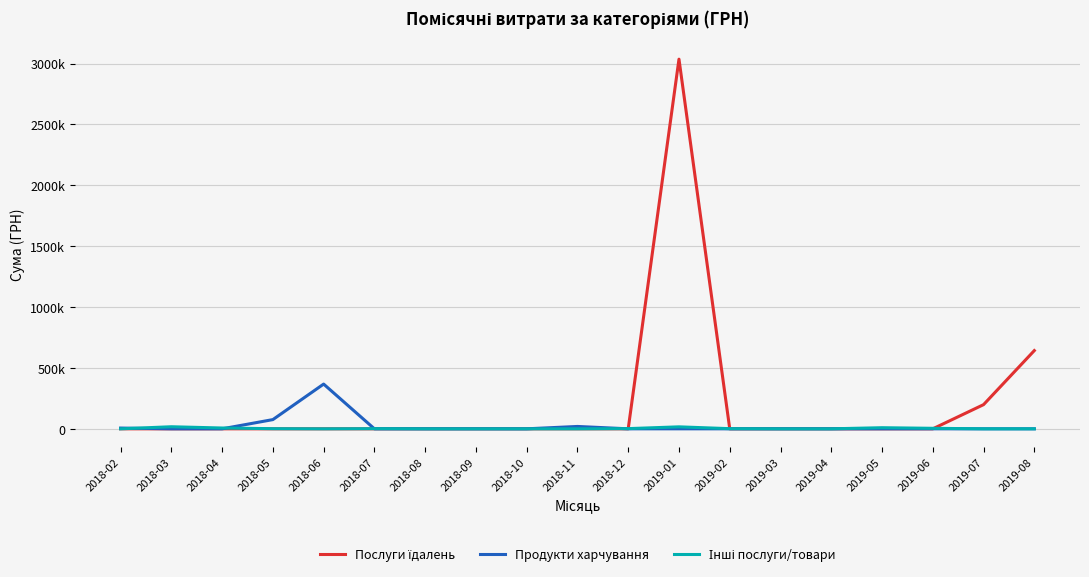

In Продукти харчування, how many points are higher than both neighbors (excluding endpoints)?

2